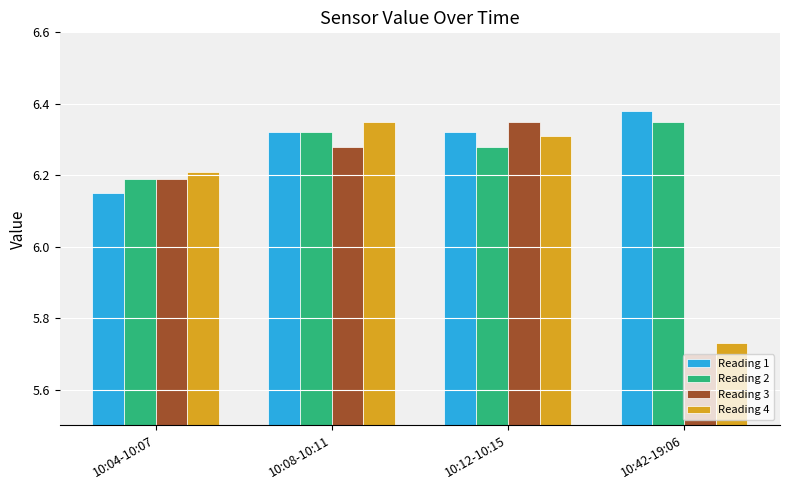

Which label corresponds to the smallest value in the chart?

10:42-19:06